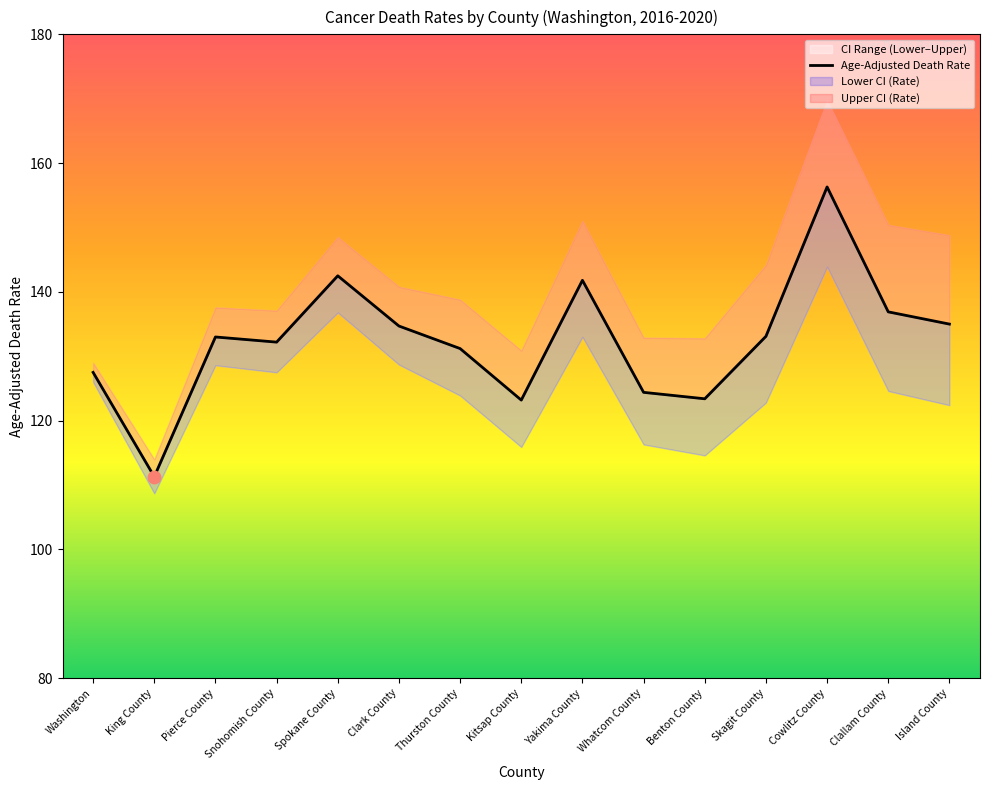

Which has a higher value, Clallam County or Spokane County?

Spokane County